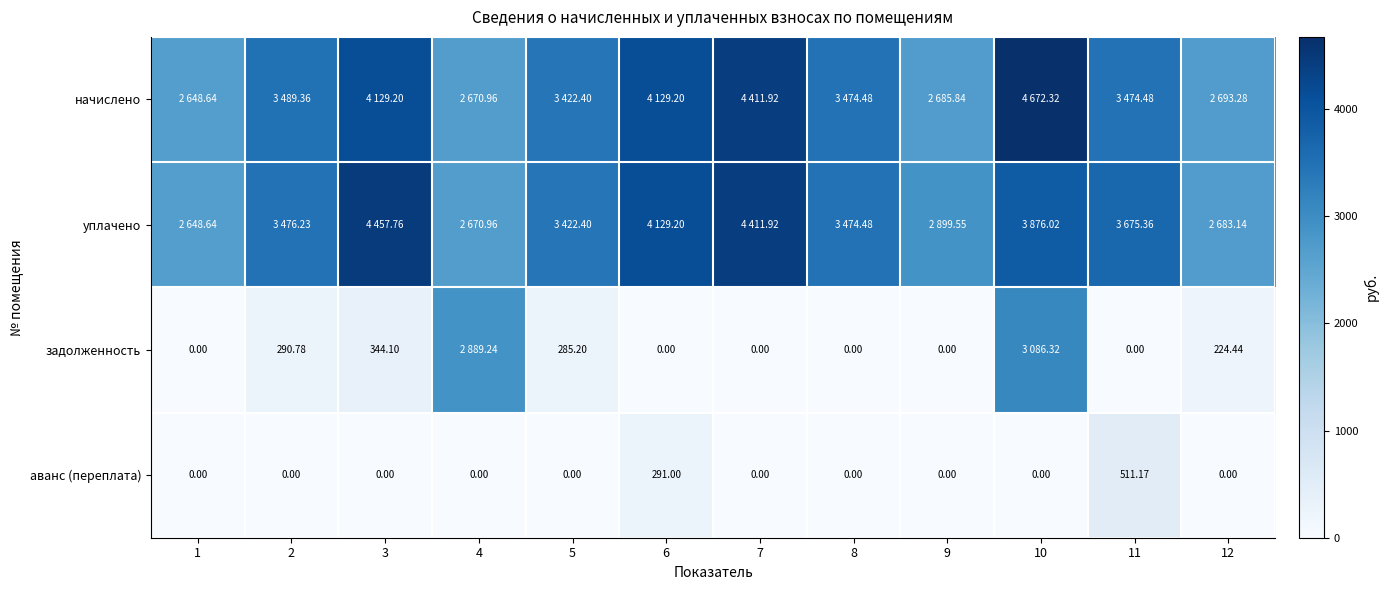

What is the spread (max minus min) of values at 12?

2693.3